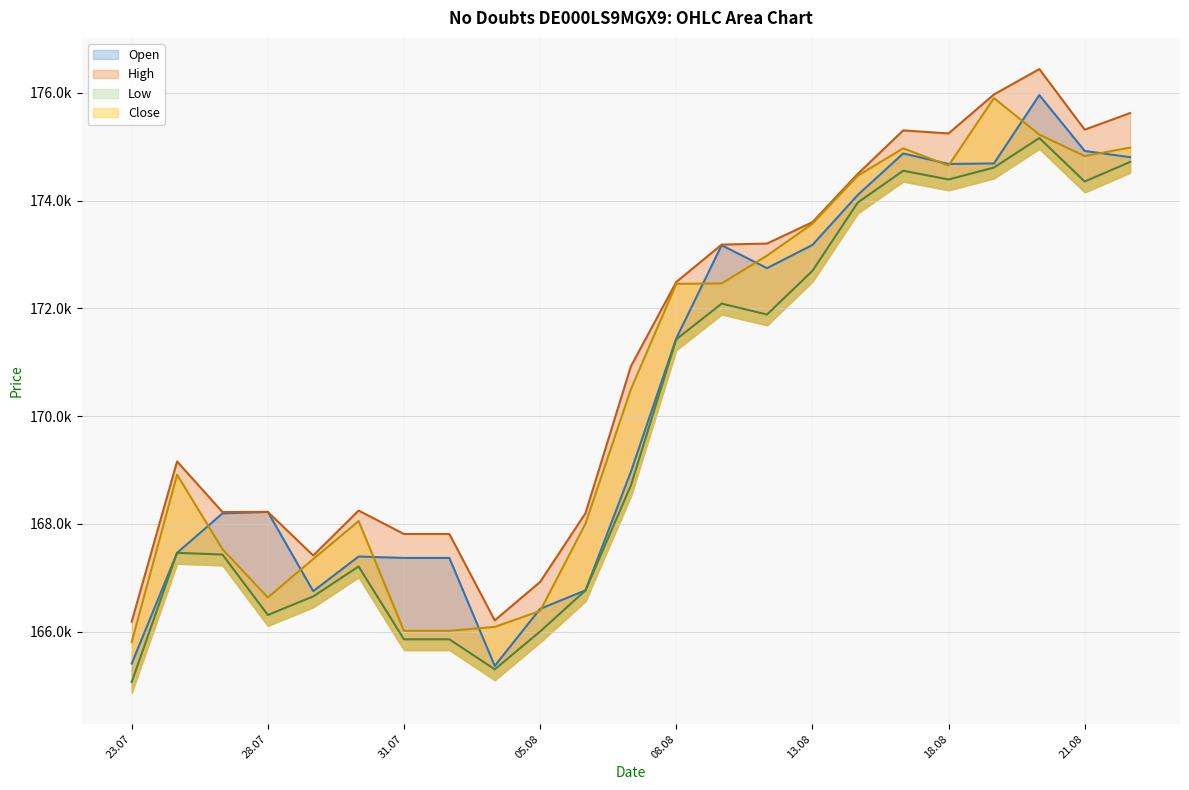

In High, how many points are higher than both neighbors (excluding endpoints)?

5